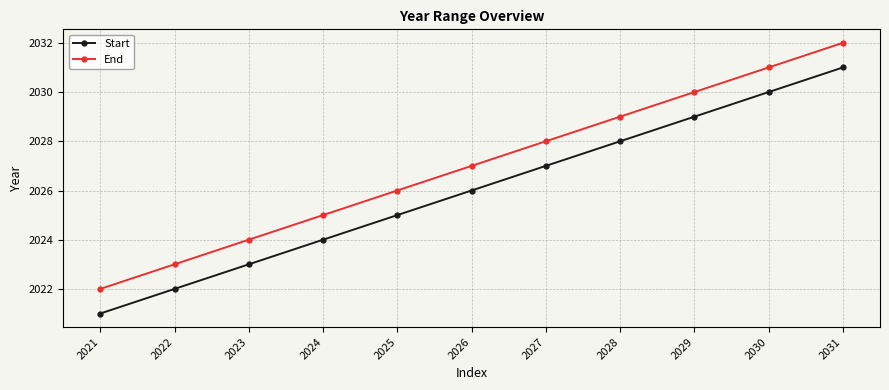

At which label does End reach its peak?

2031